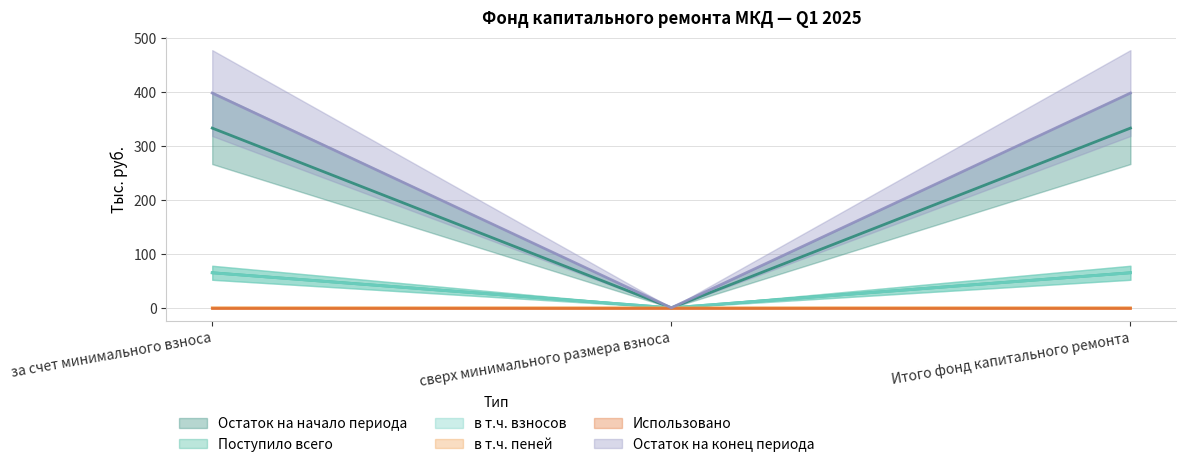

How many values in the Поступило всего series exceed 64?

2